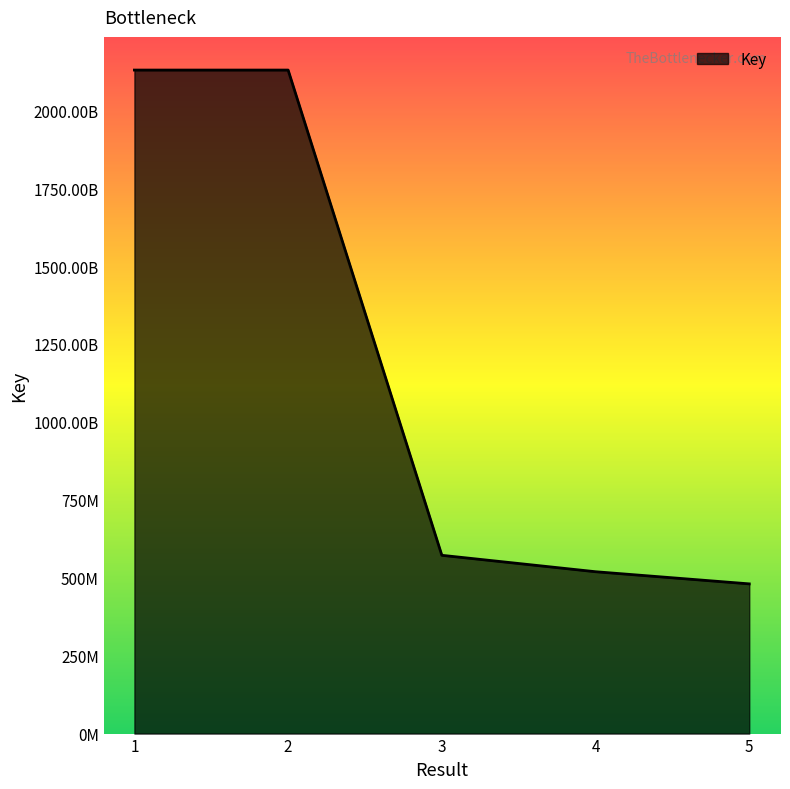

Does the chart display data point markers on the line(s)?

No